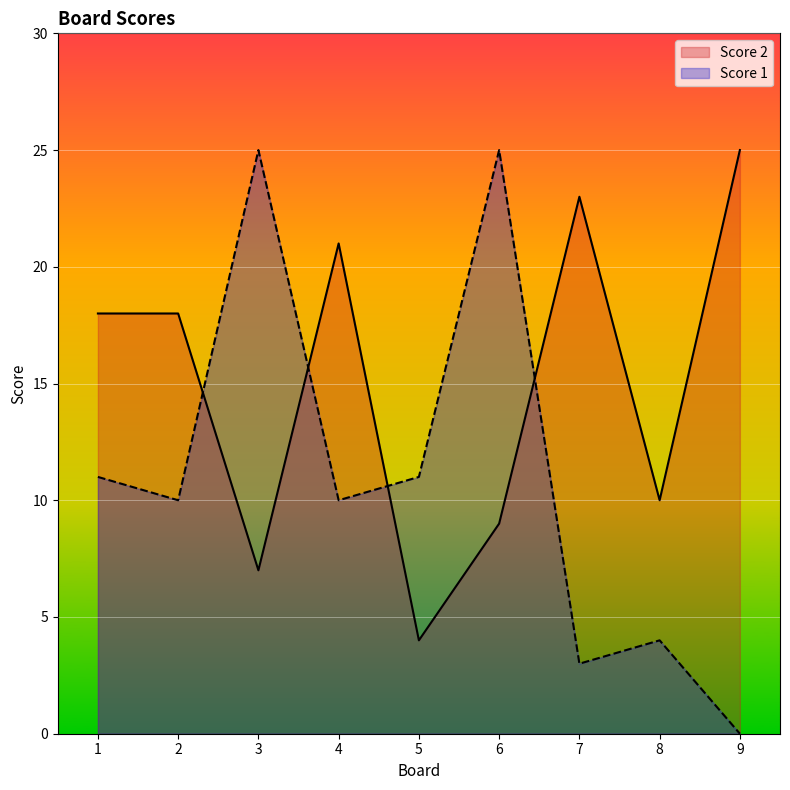

What value does the Score 1 series have at 3, to the nearest 10?

20